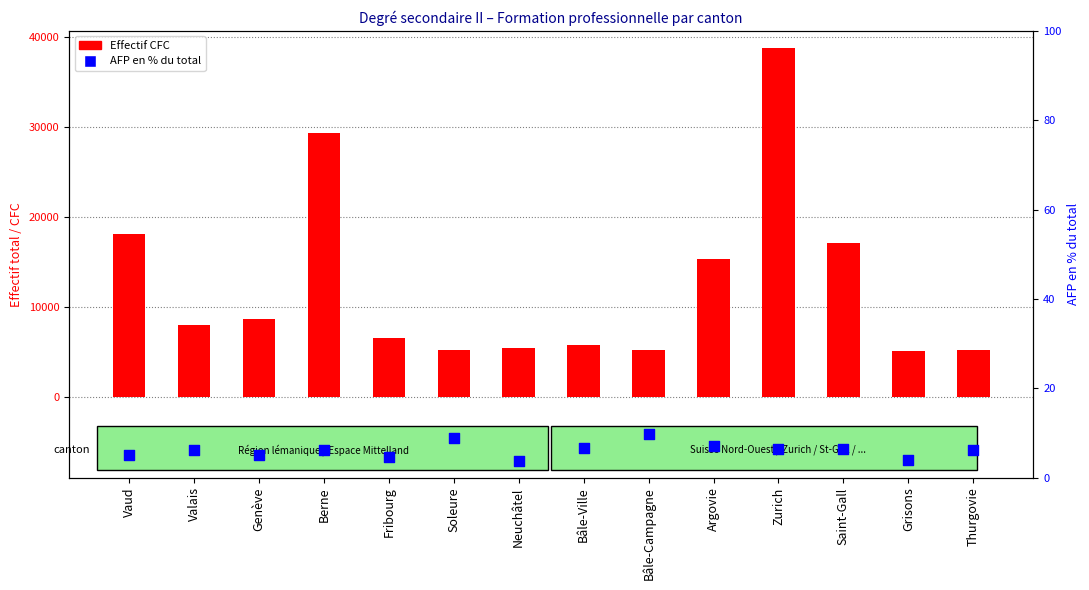

At how many categories does at least one series exceed 31302?

1